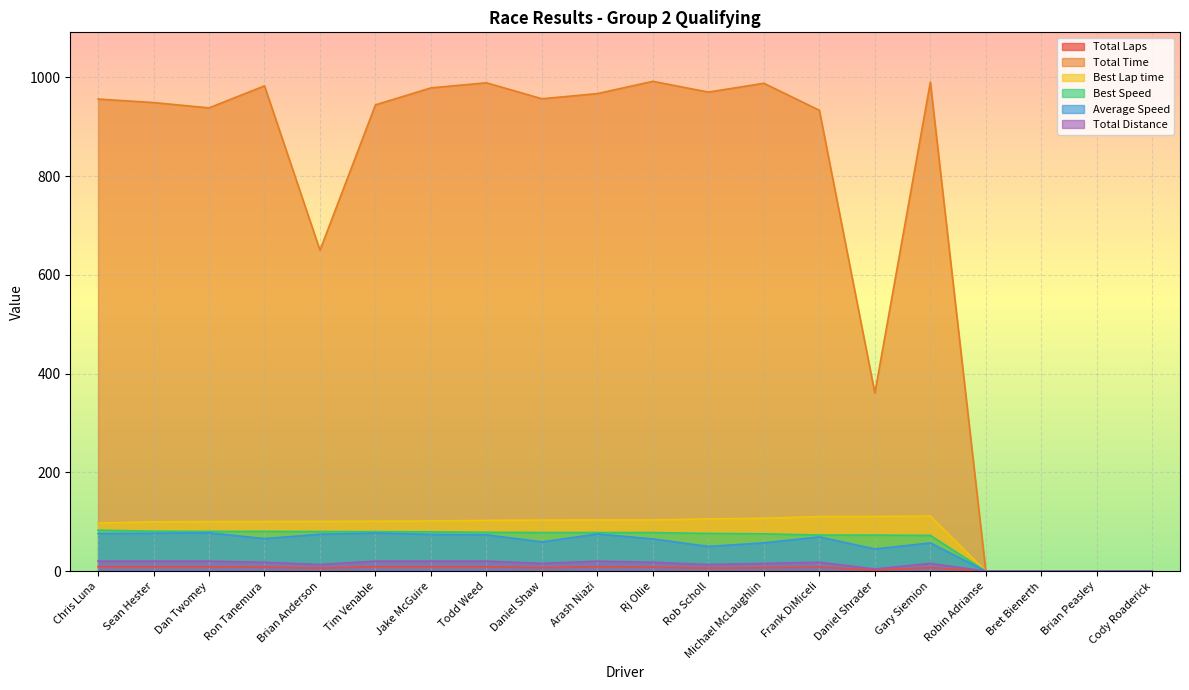

Is it true that Best Lap time equals 100.9 at Brian Anderson?

True